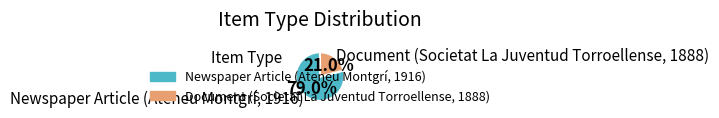

To the nearest percent, what percentage of the pie is Document (Societat La Juventud Torroellense, 1888)?

21%